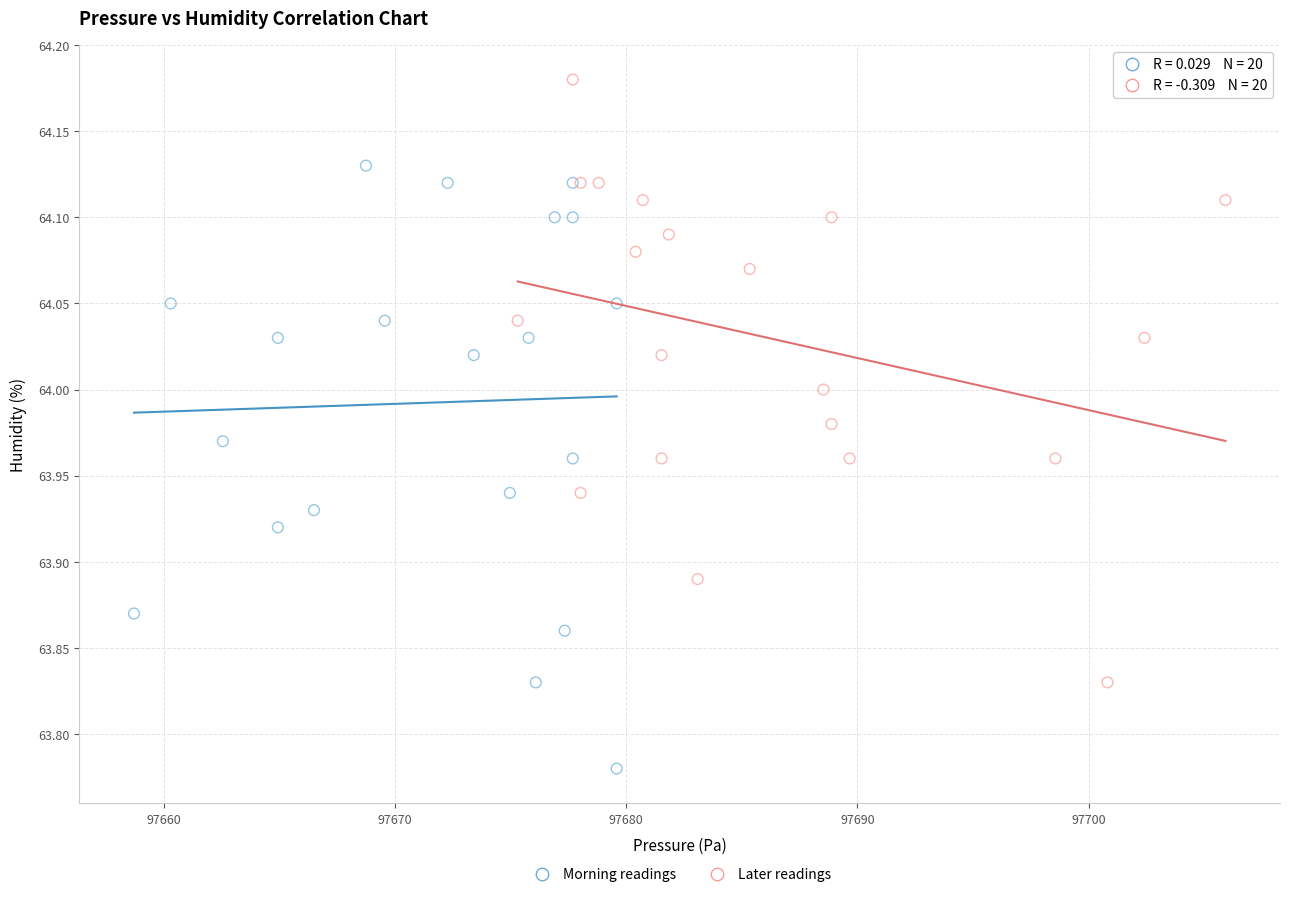

Which series contains the lowest Y value?

Morning readings